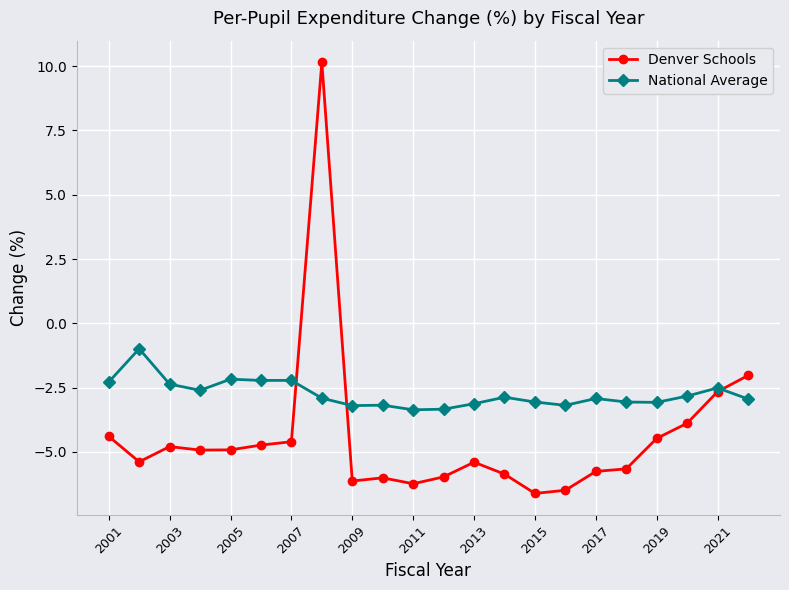

Which series has the largest range (max minus min)?

Denver Schools